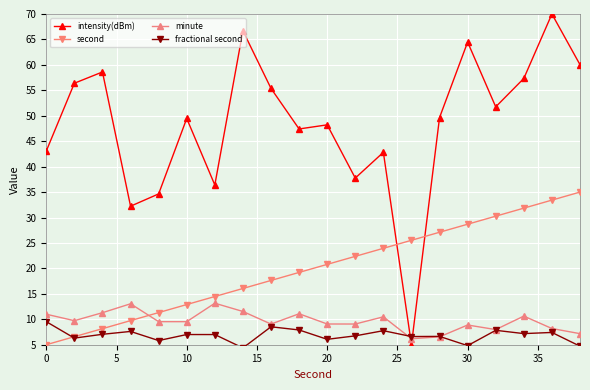

How many lines are shown in the chart?

4